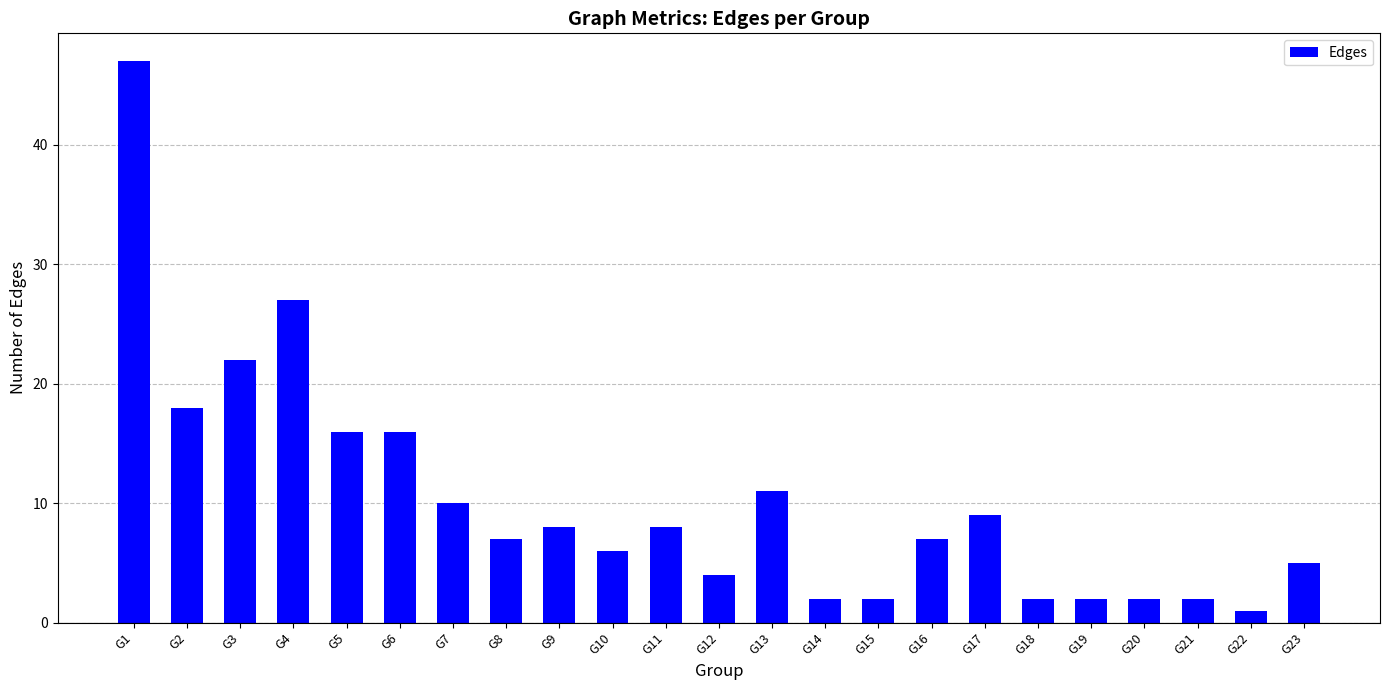

What is the sum of all values?

234